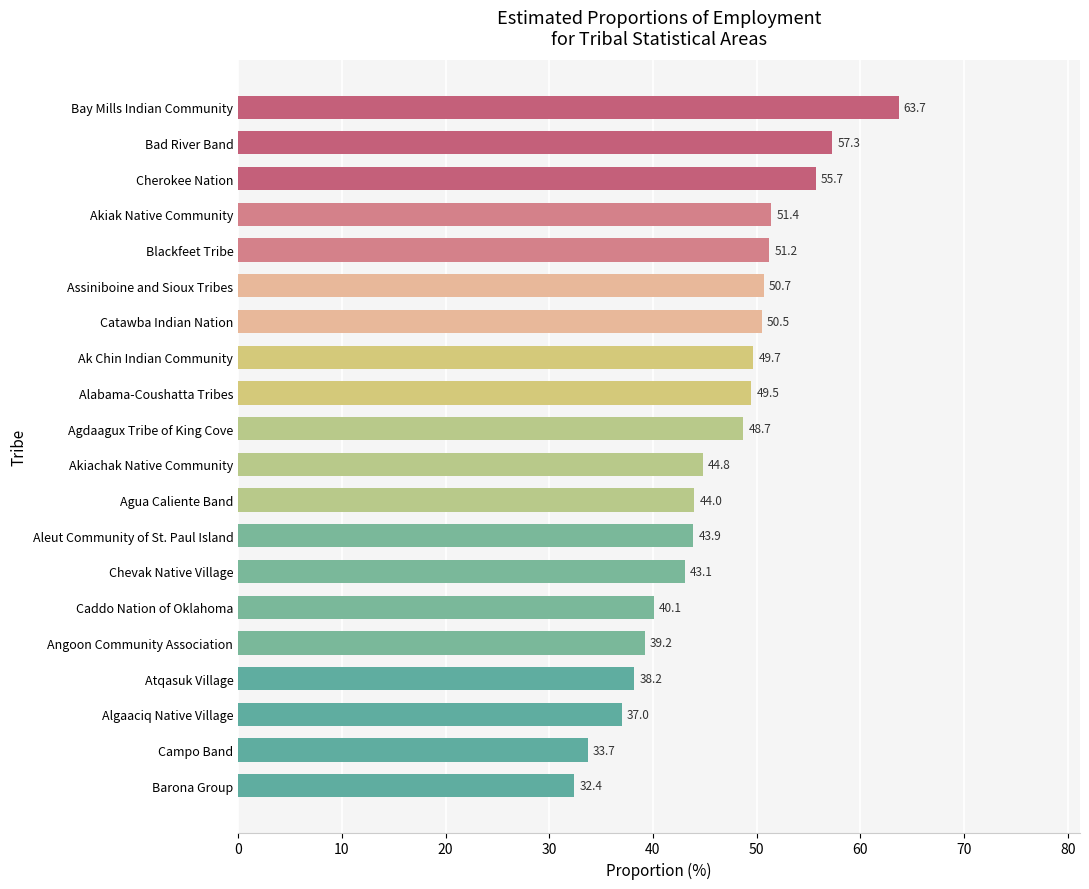

What is the average value?

46.2